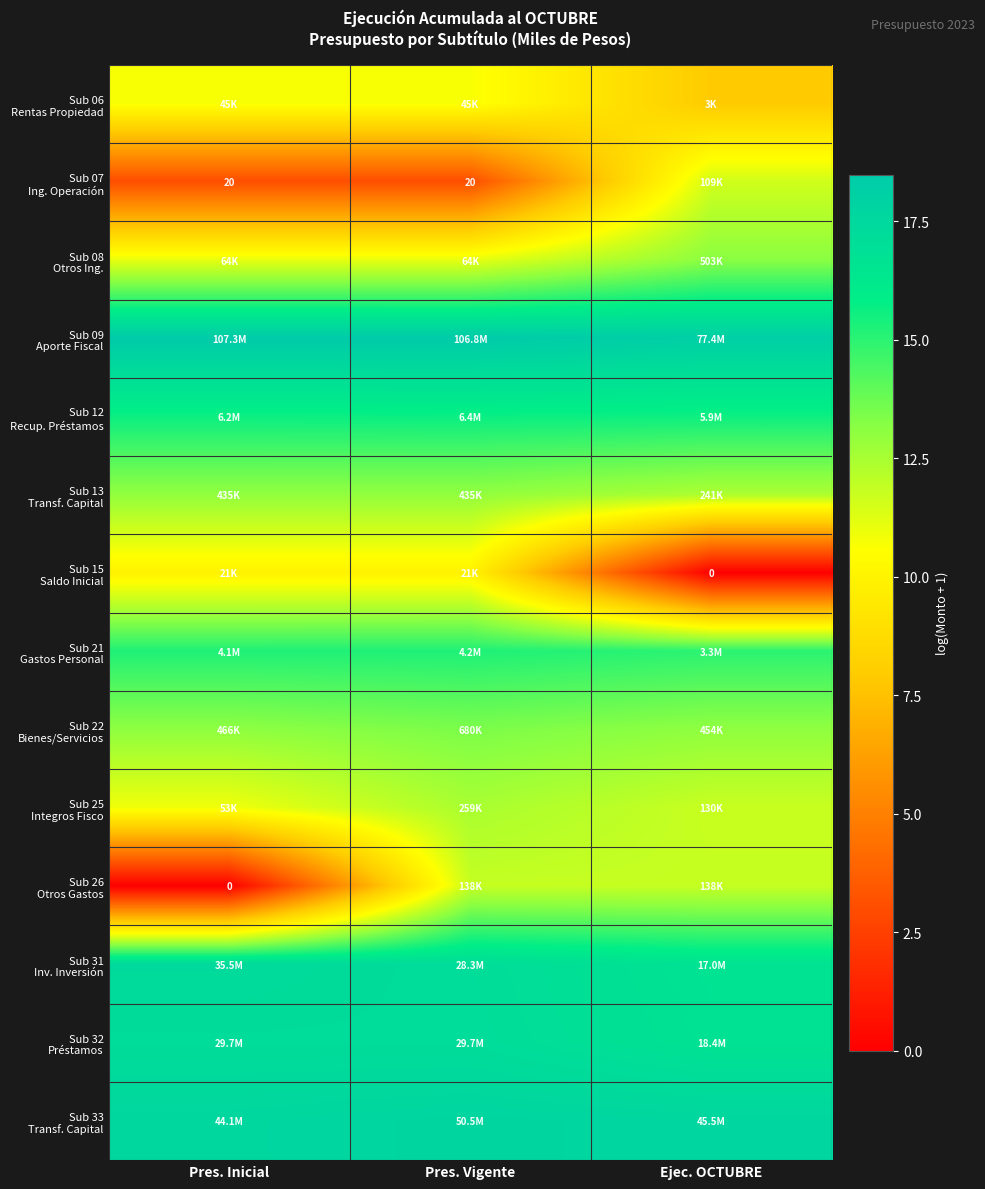

What is the difference between the highest and lowest values at Ejec. OCTUBRE?

18.2